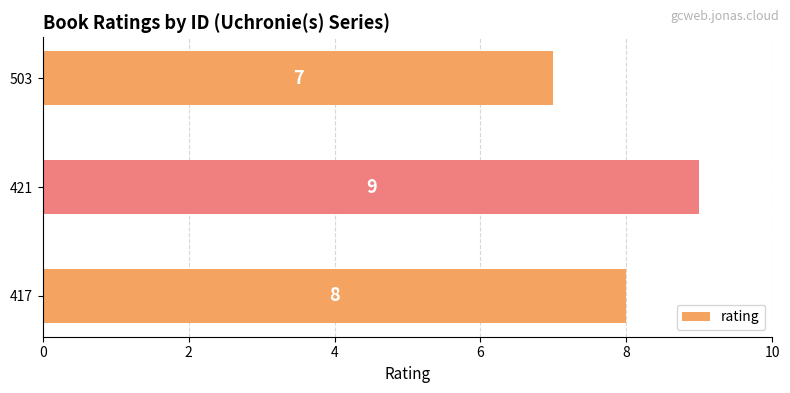

Between 421 and 503, which is larger?

421